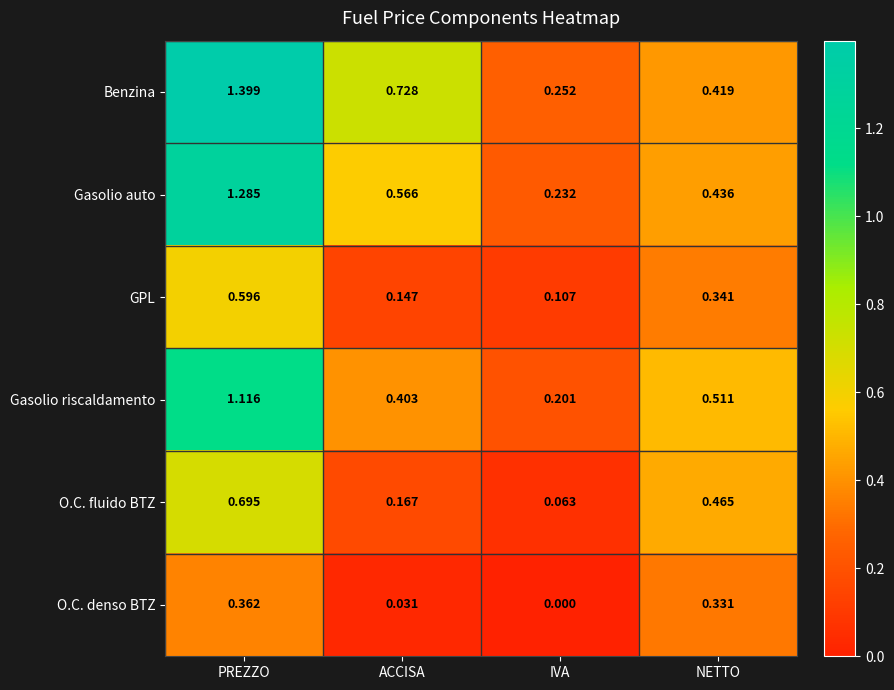

Is the value of O.C. denso BTZ at NETTO greater than the value of GPL at IVA?

Yes